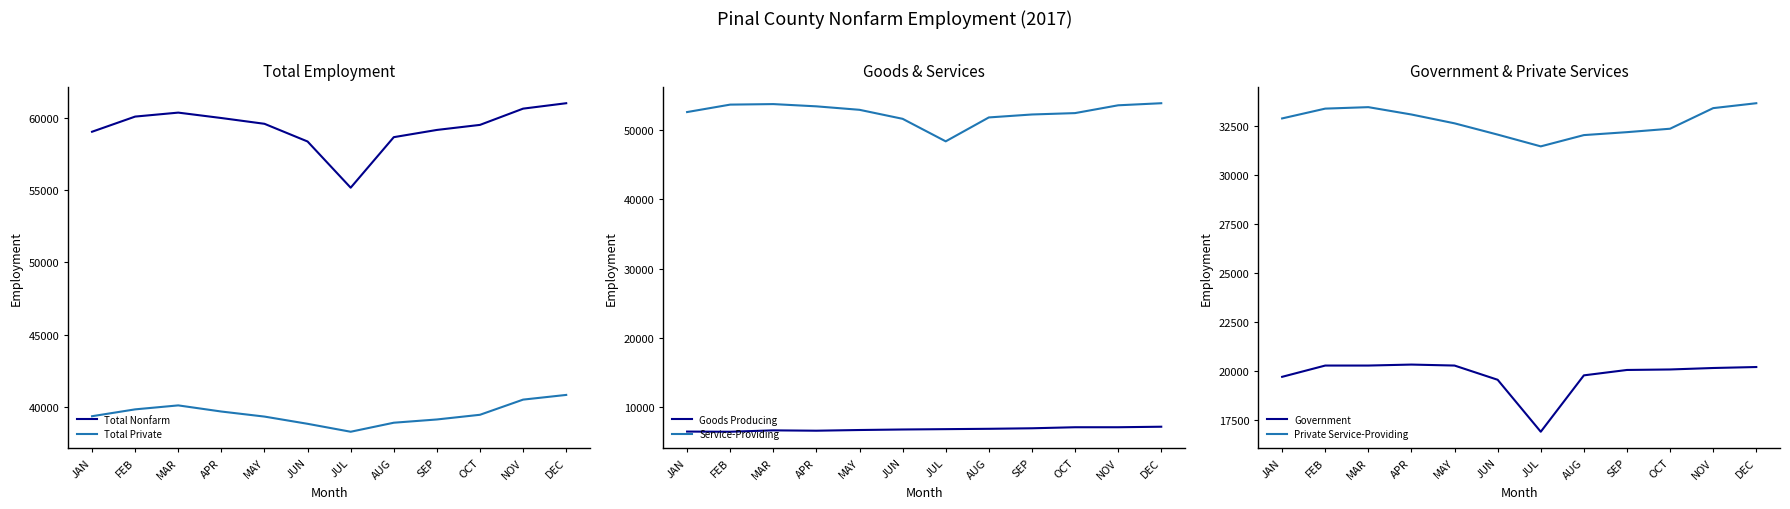

What is the average value of the Total Private series?

39515